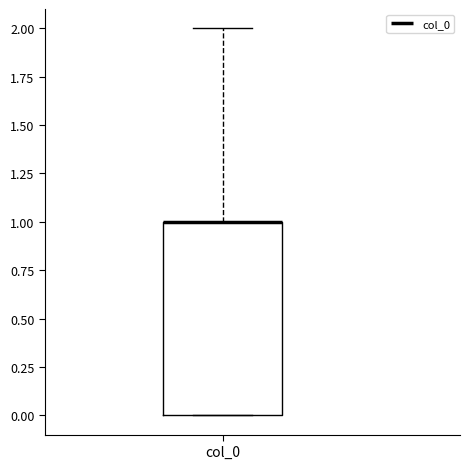

Transcribe this box plot: give where the median line is, the range the box spans, and where the two whiskers end, as read against the y-axis. The values are not printed on the chart, so give them approximately, as read against the axis.

median 1 (drawn on the box's upper edge), box 0 to 1, whiskers 0 to 2